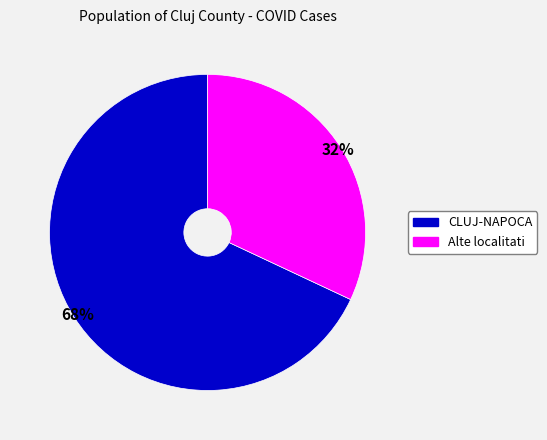

To the nearest percent, what is the difference between the largest and smallest slice percentages?

36%